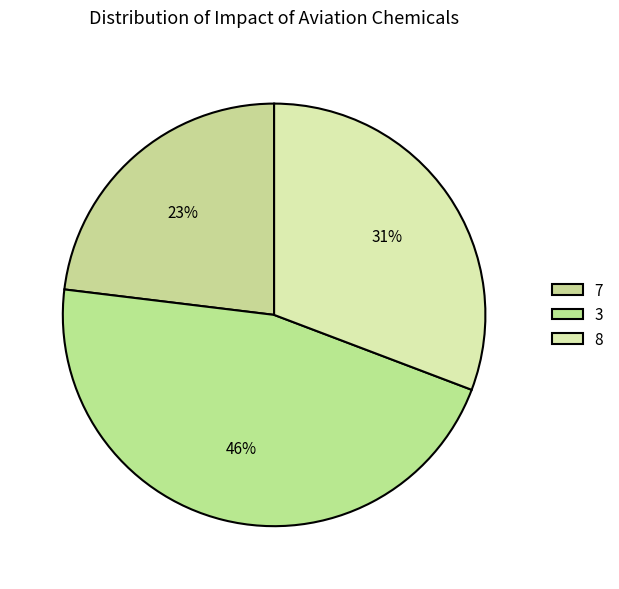

How many slices are in this pie chart?

3